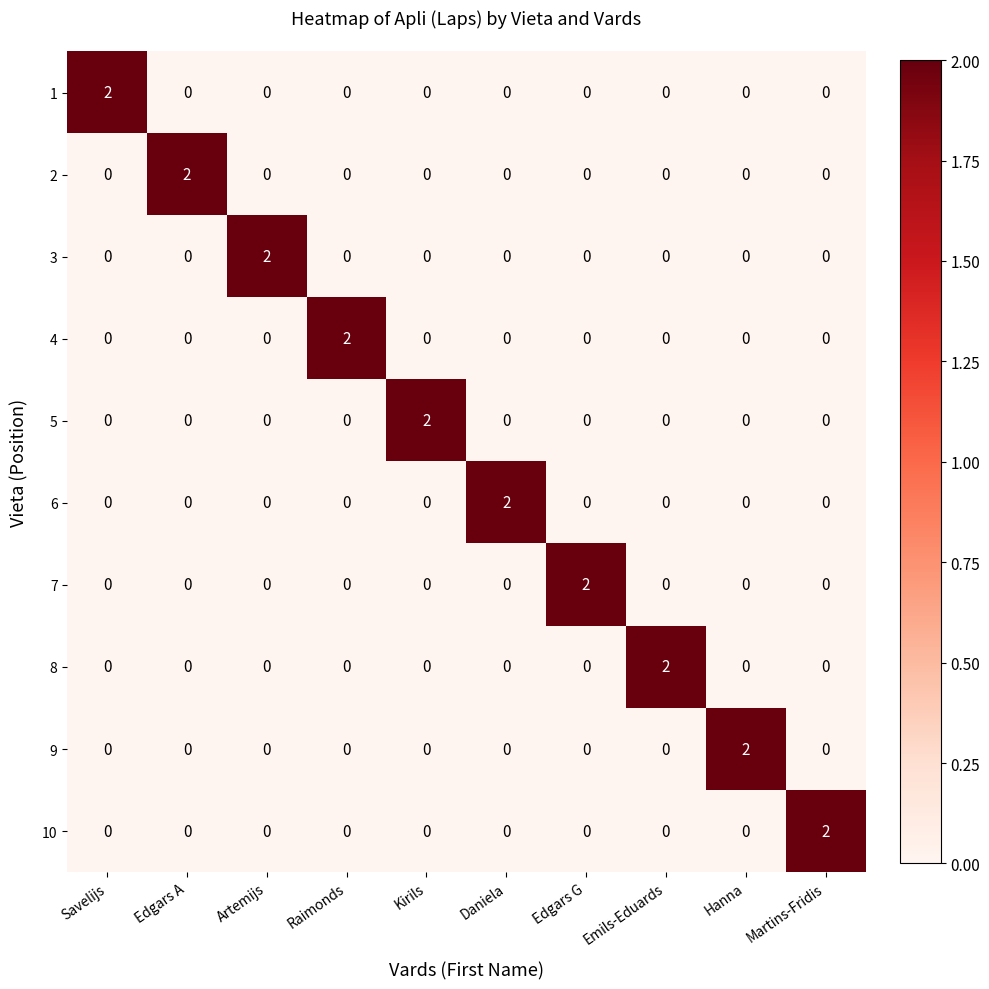

The value of 1 at Kirils is 0. True or false?

True